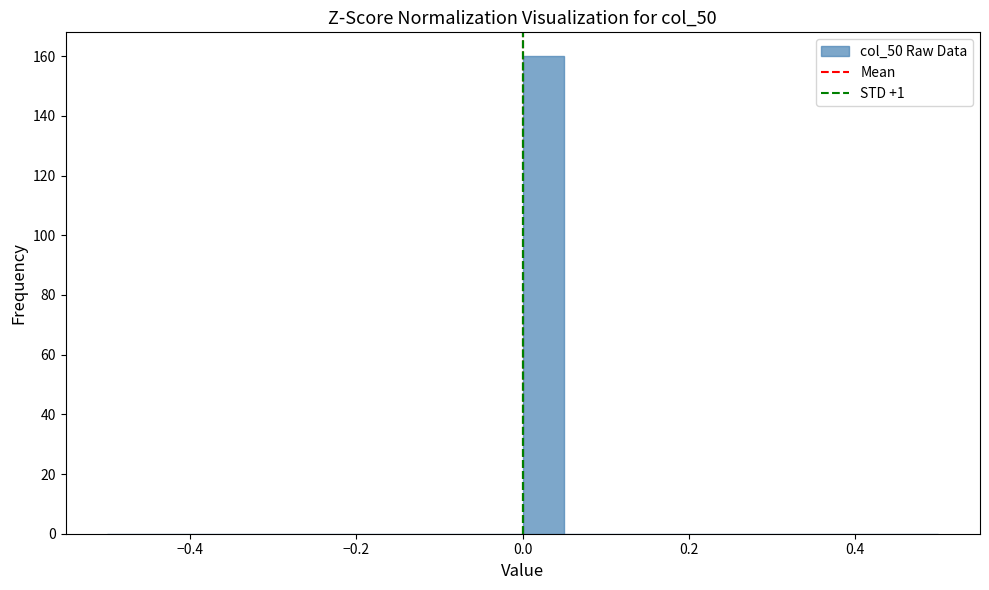

Read against the x-axis, roughly where is the centre of the tallest bar?

0.02